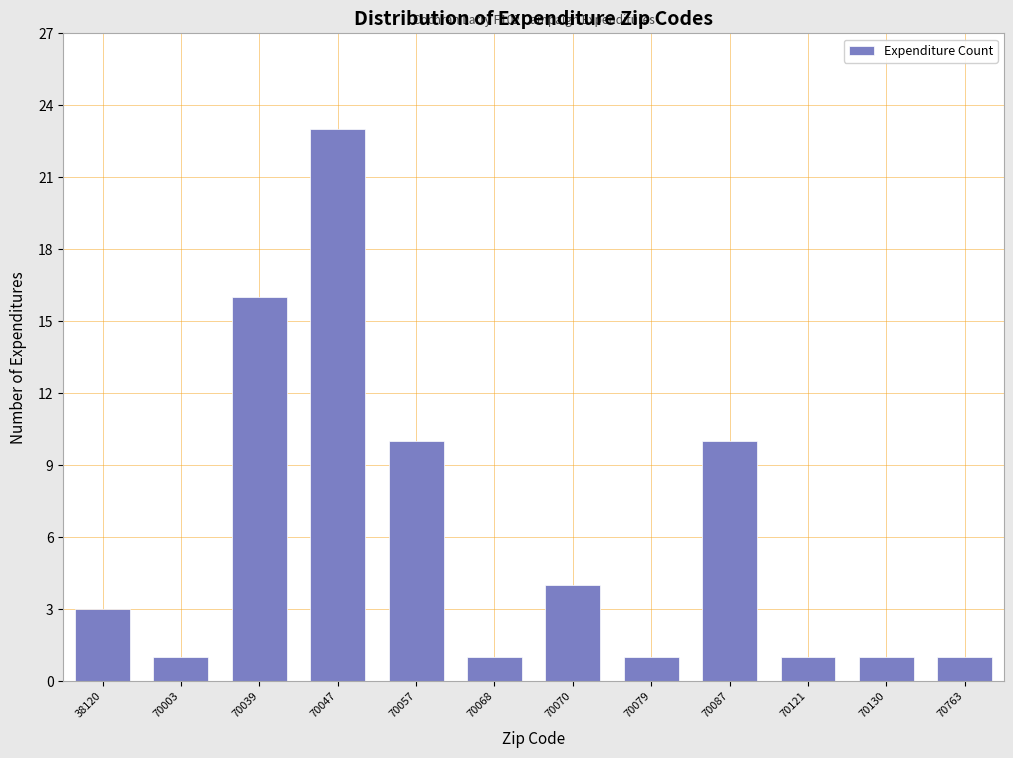

Reading left to right, what are all the values shown in this chart?

38120=3	70003=1	70039=16	70047=23	70057=10	70068=1	70070=4	70079=1	70087=10	70121=1	70130=1	70763=1